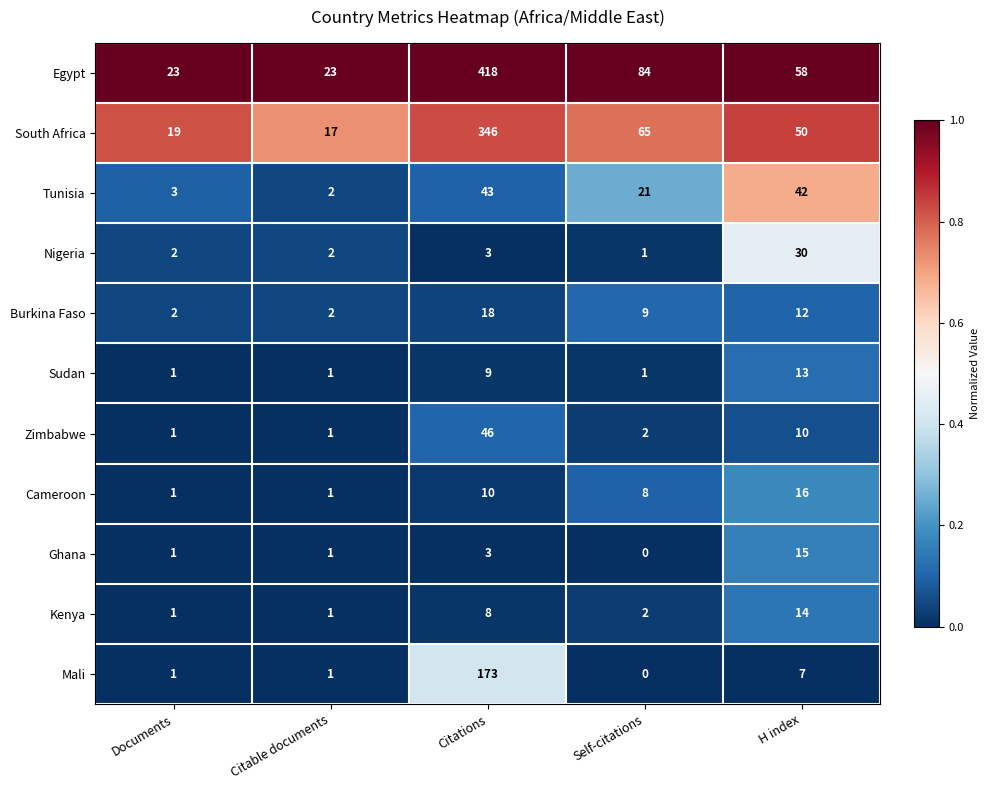

Which series has the largest total across all categories?

Egypt